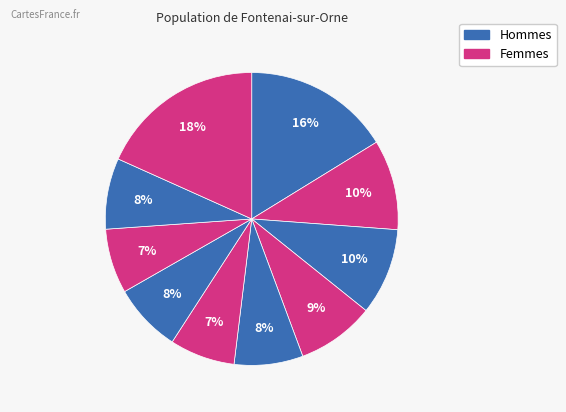

Count the number of slices in the pie.

10